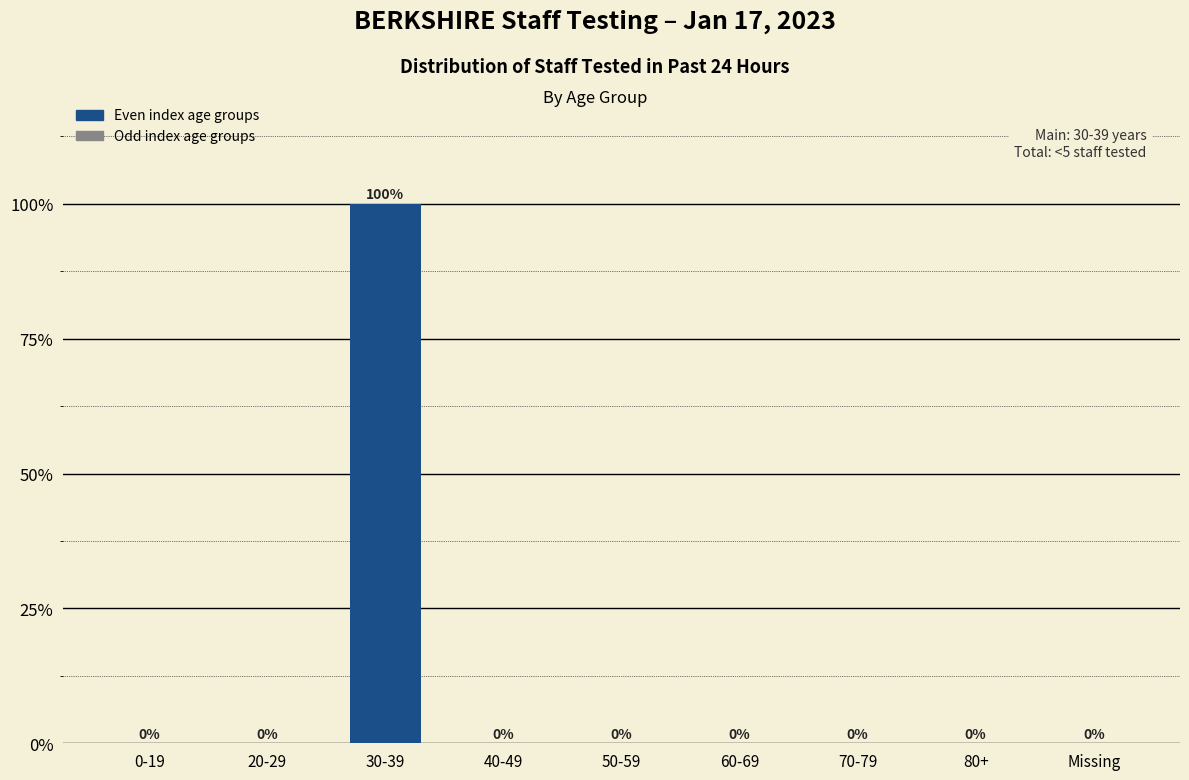

Reading right to left, extract all data points from this chart.

Missing=0	80+=0	70-79=0	60-69=0	50-59=0	40-49=0	30-39=100	20-29=0	0-19=0